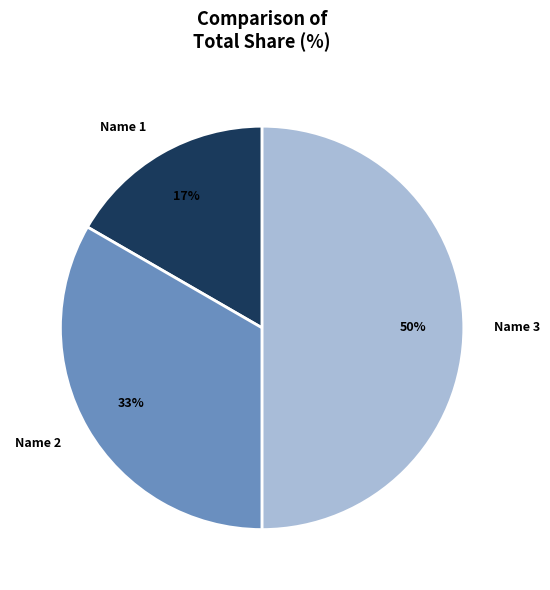

Do Name 1 and Name 3 together represent more than half of the pie?

Yes